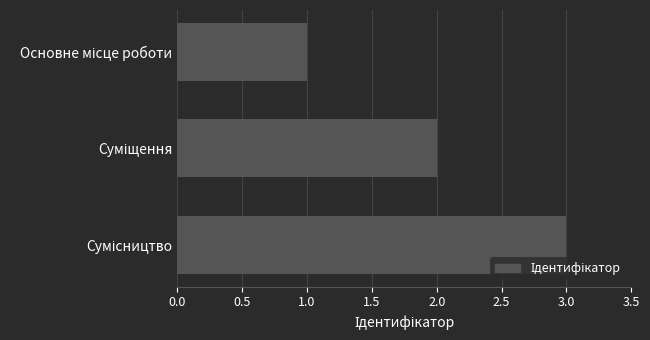

What is the maximum value shown in the chart?

3